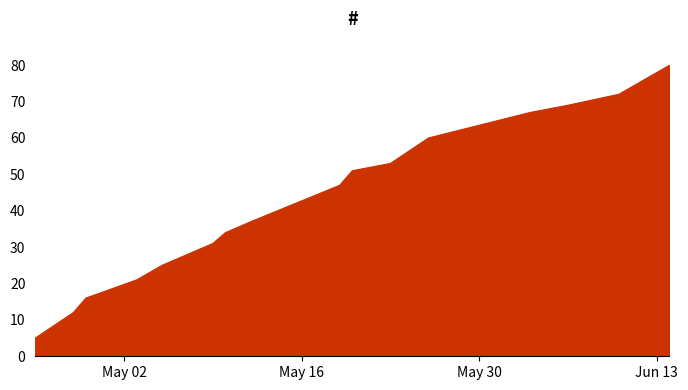

What is the greatest value displayed?

80